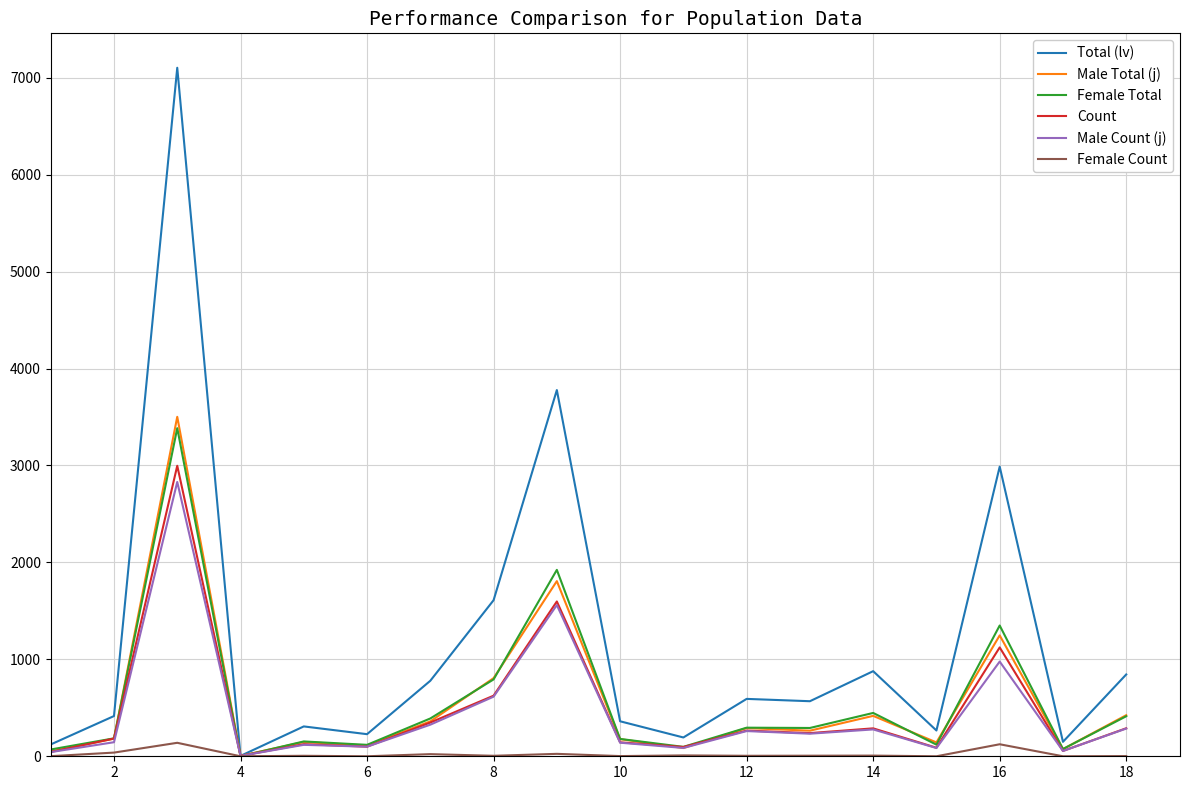

What is the average value of the Male Total (j) series?

561